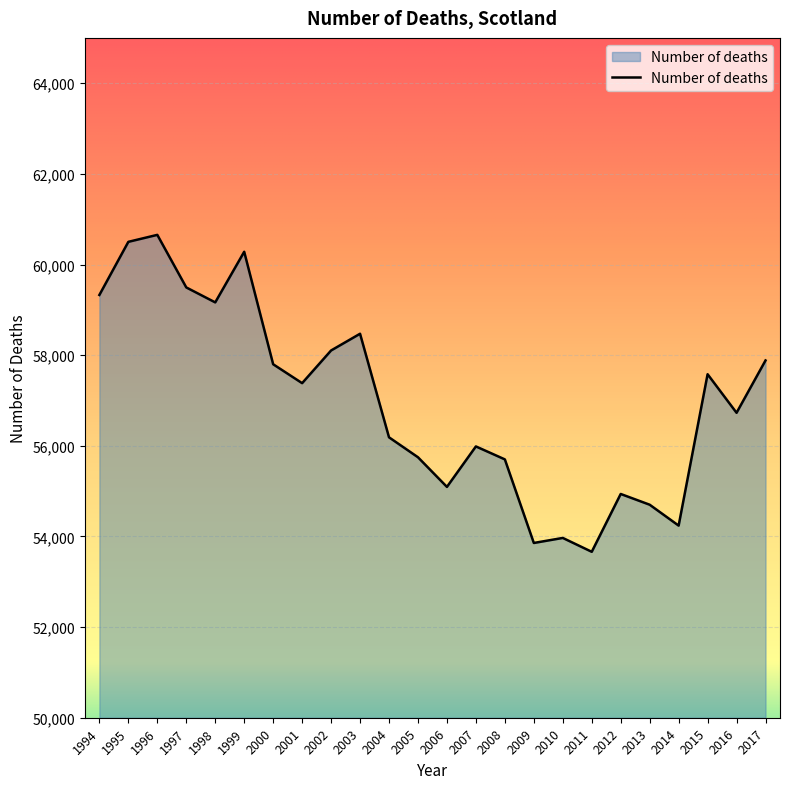

Which has a higher value, 2006 or 2009?

2006